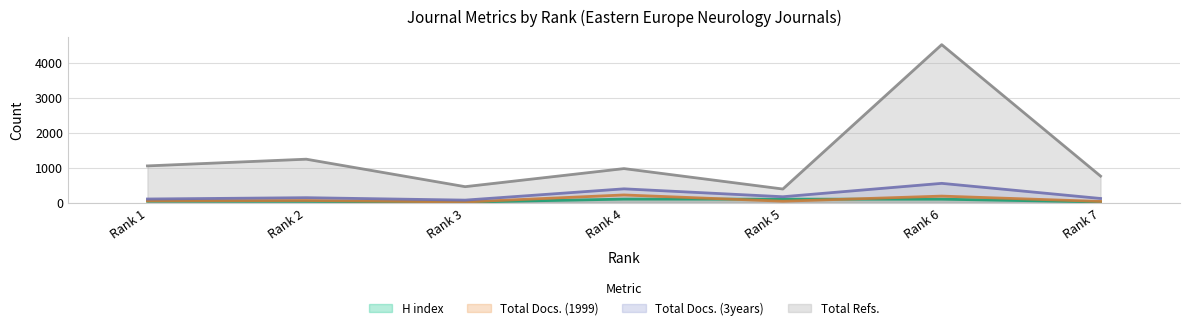

Which series has the widest spread of values?

Total Refs.